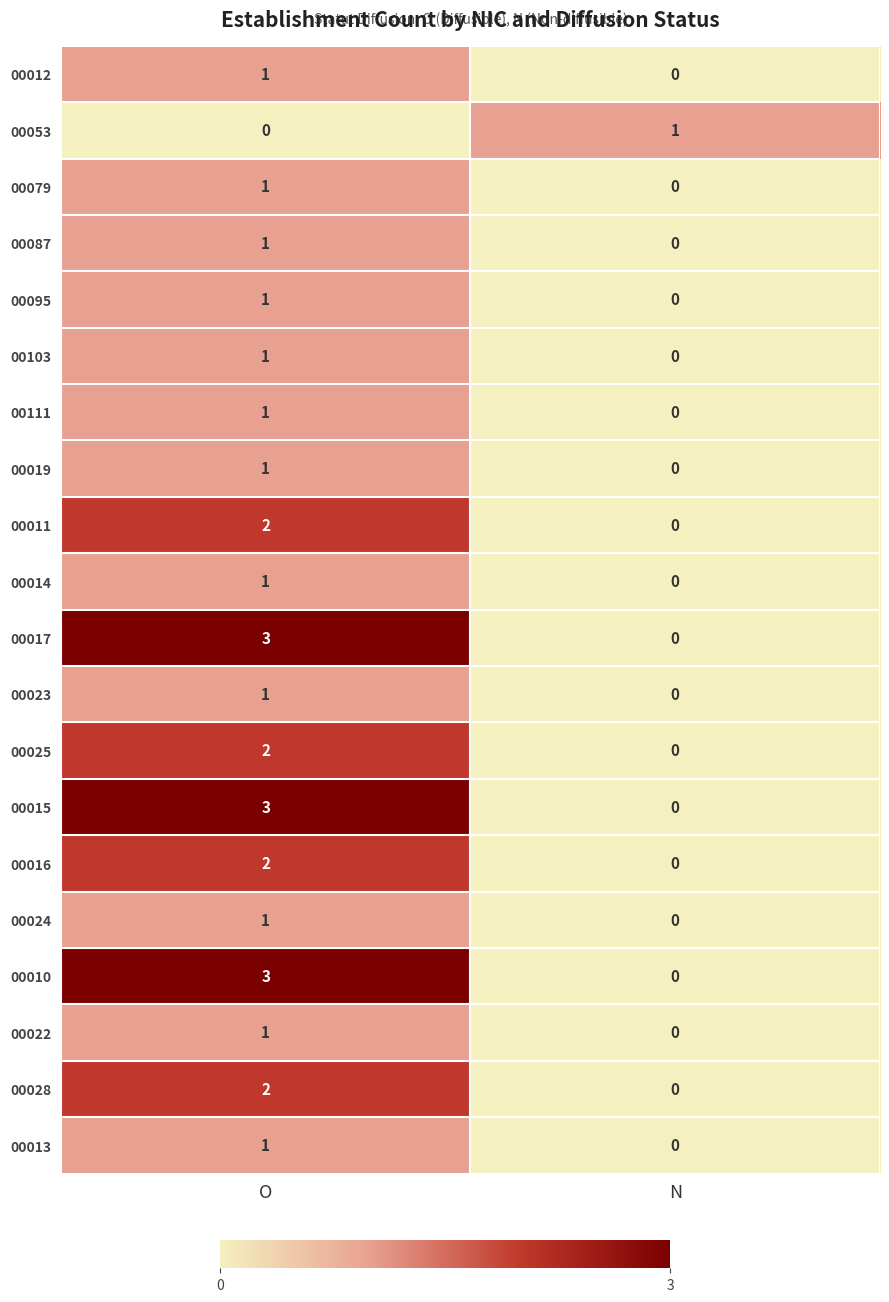

What is the difference between the 00010 values at O and N?

3